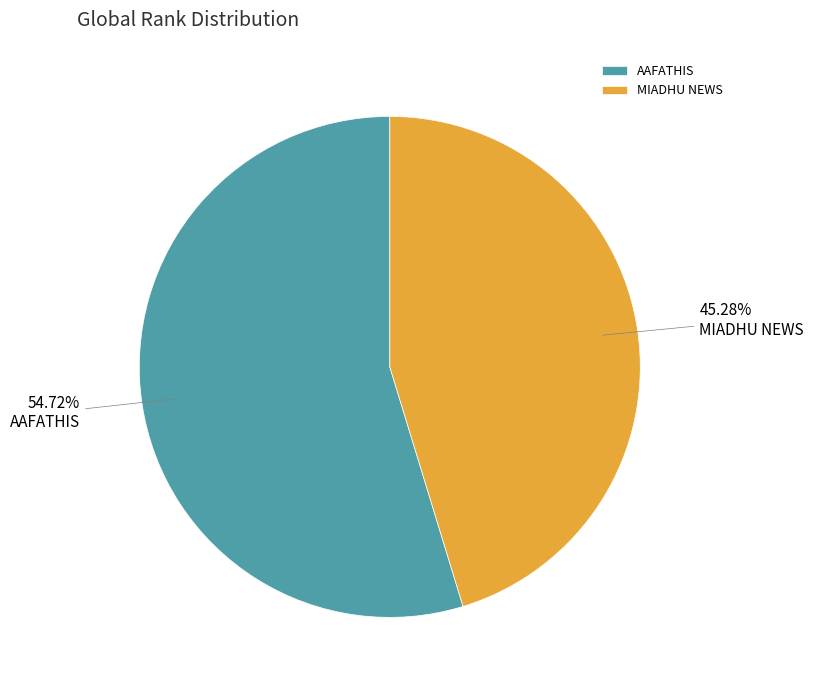

Count the number of slices in the pie.

2